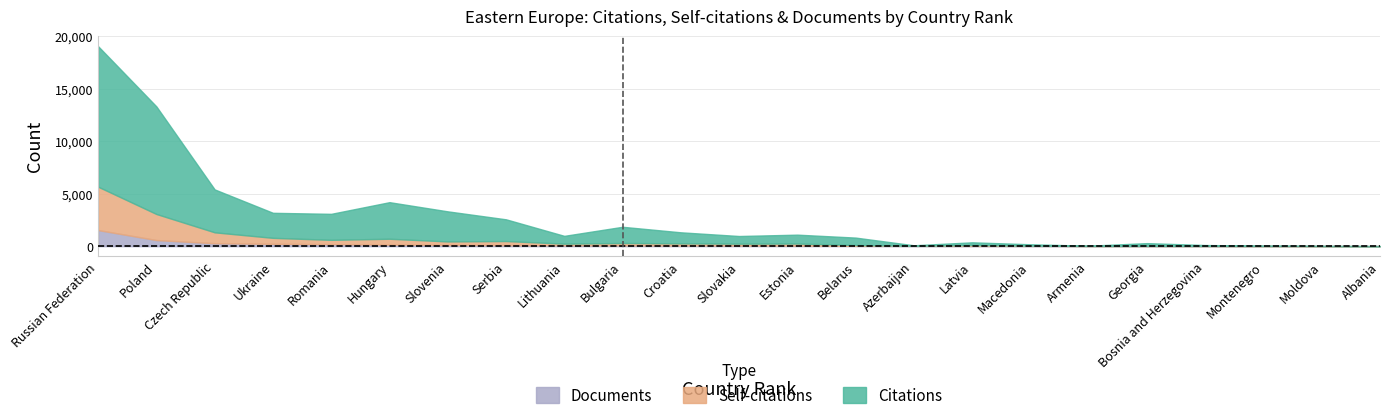

At which category is the sum across all series the highest?

Russian Federation